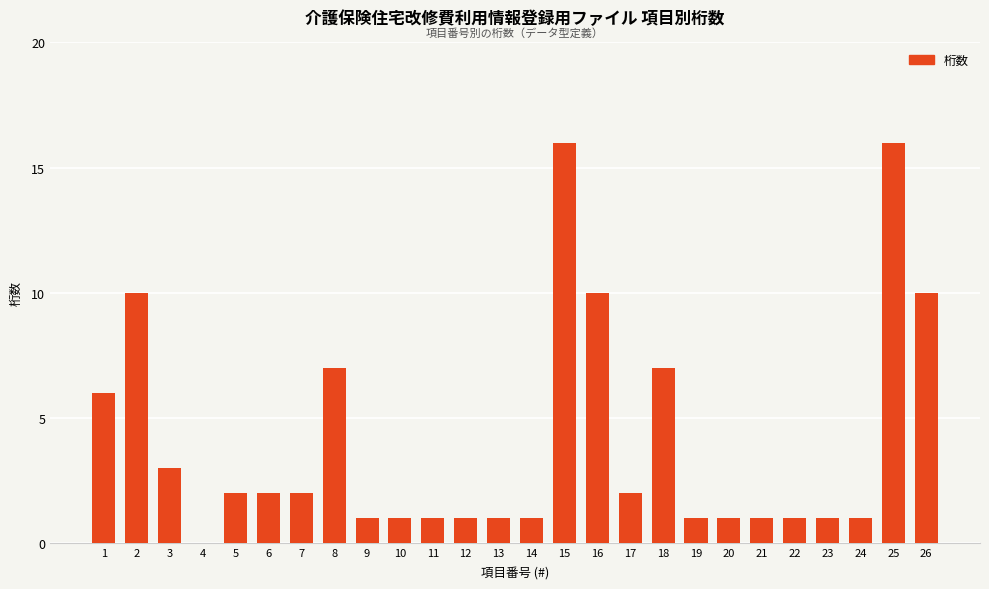

How many values are above zero?

25